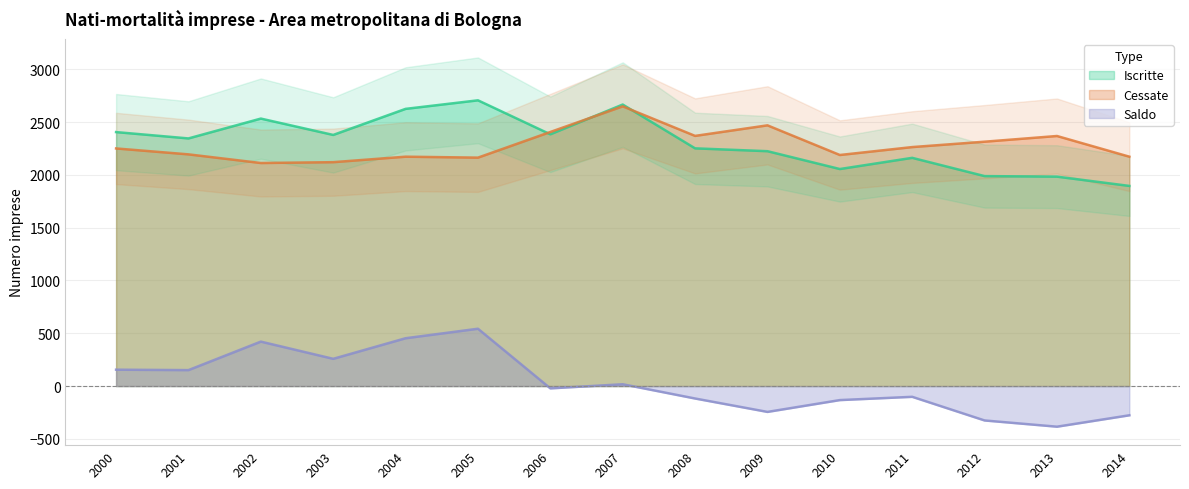

What is the total value across all series at 2007?

5334